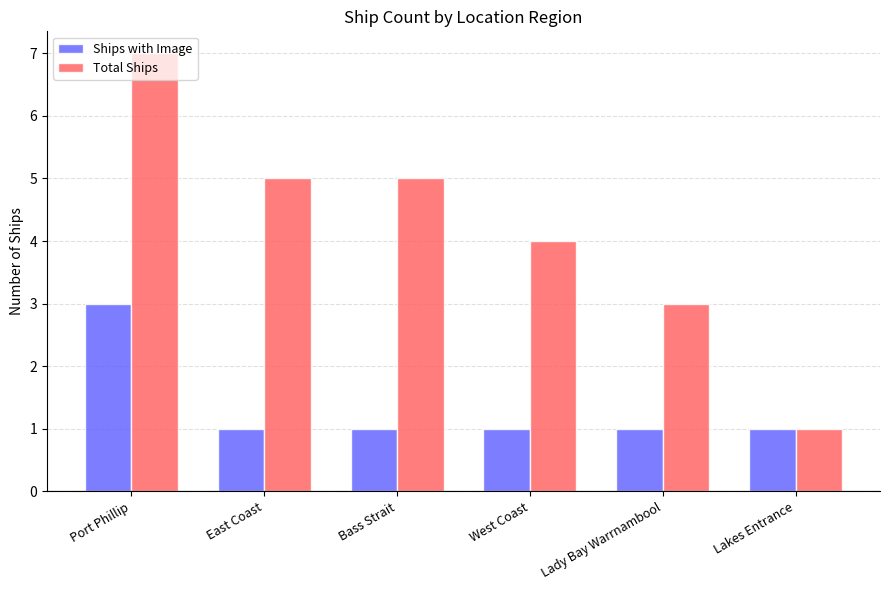

At how many categories does at least one series exceed 2?

5